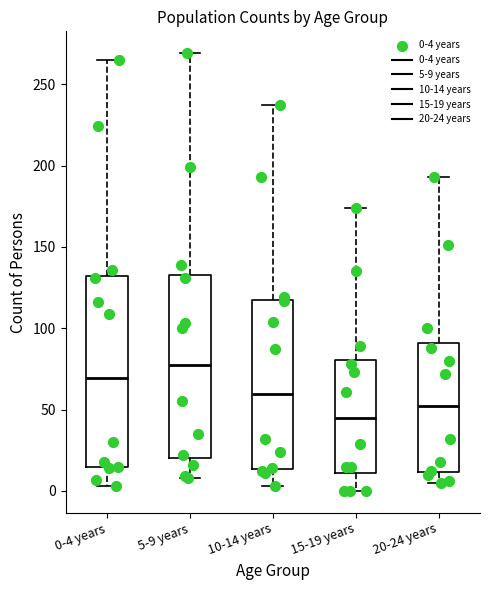

Reading left to right, read every box against the y-axis: the position of its median line, the range the box covers, and the ends of its whiskers. The values are not printed on the chart, so give them approximately, as read against the axis.

0-4 years: median 70, box 15 to 130, whiskers 5 to 265
5-9 years: median 80, box 20 to 135, whiskers 10 to 270
10-14 years: median 60, box 15 to 120, whiskers 5 to 235
15-19 years: median 45, box 10 to 80, whiskers 0 to 175
20-24 years: median 50, box 10 to 90, whiskers 5 to 195